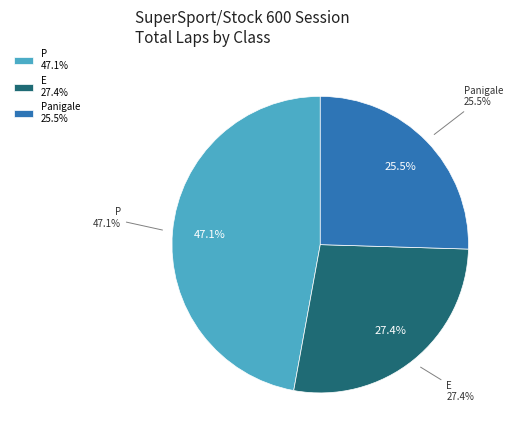

Does P account for over 50% of the chart?

No